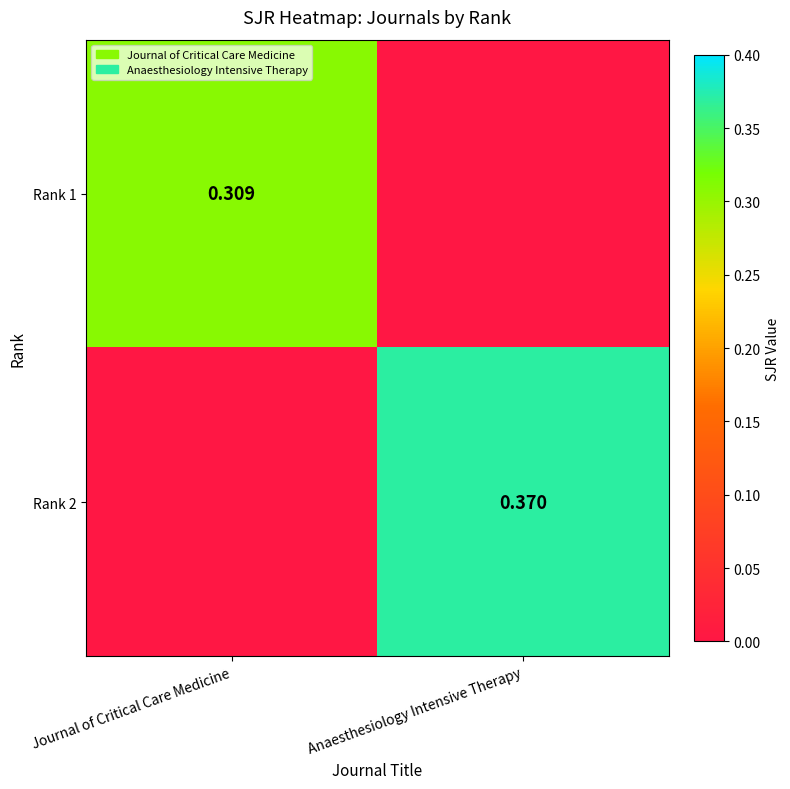

Is the value of Rank 2 at Anaesthesiology Intensive Therapy greater than the value of Rank 1 at Journal of Critical Care Medicine?

Yes